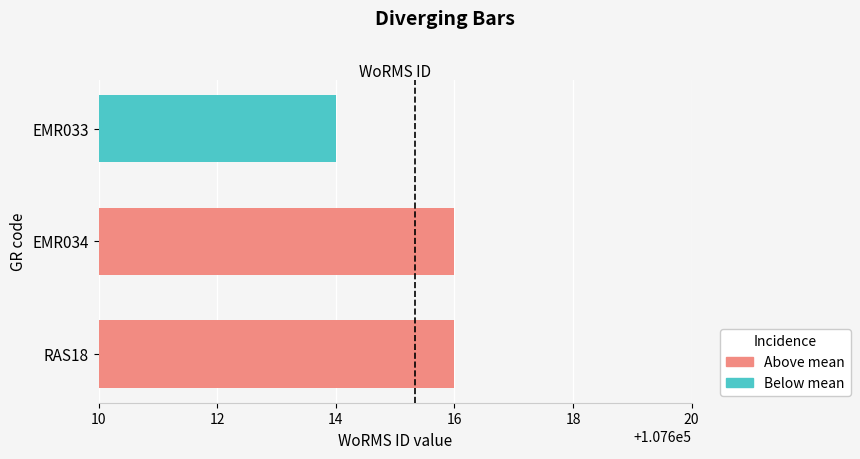

Count the number of categories in the chart.

3